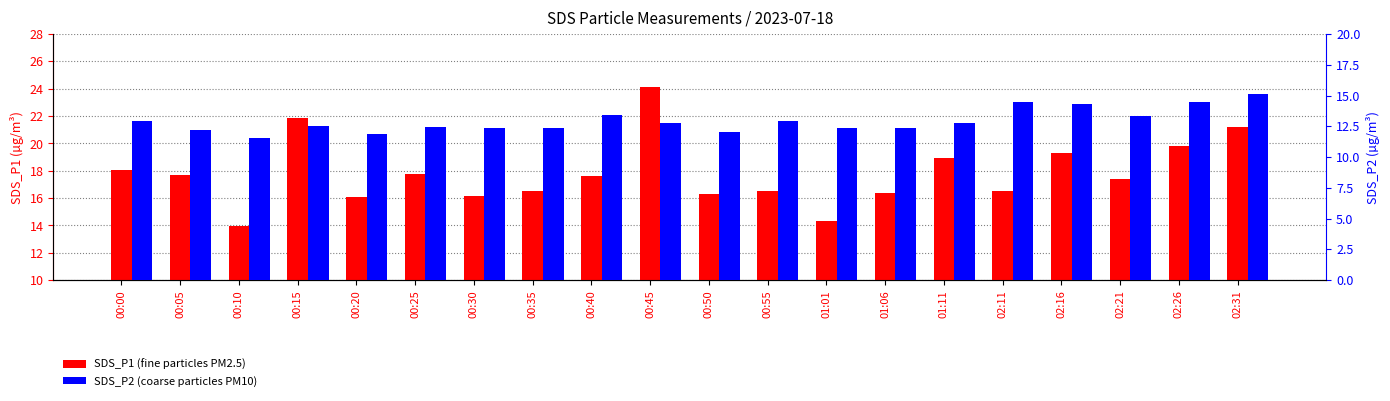

What is the total value across all series at 00:40?

31.0